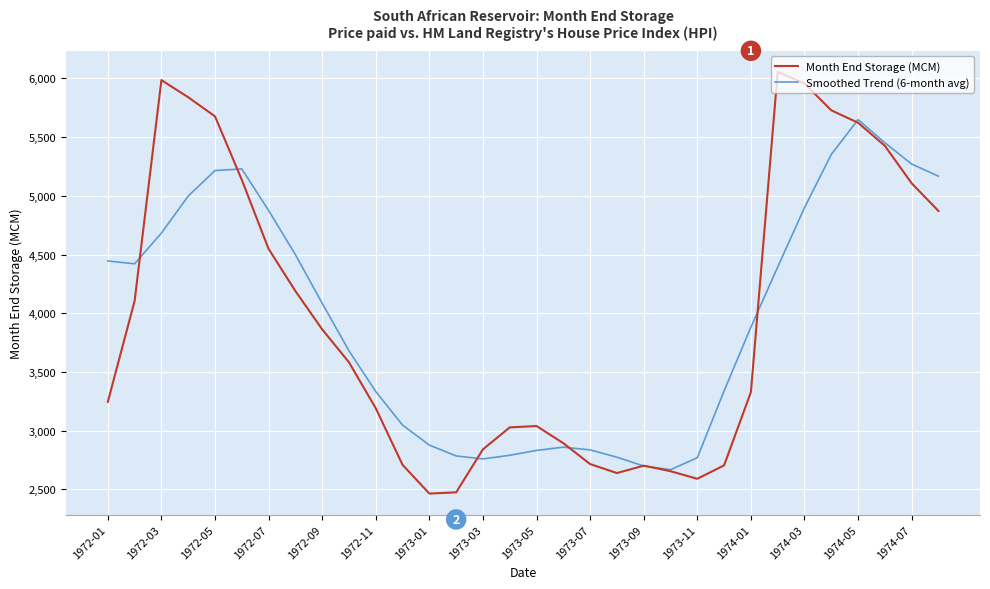

What is the maximum value for Smoothed Trend (6-month avg)?

5649.0